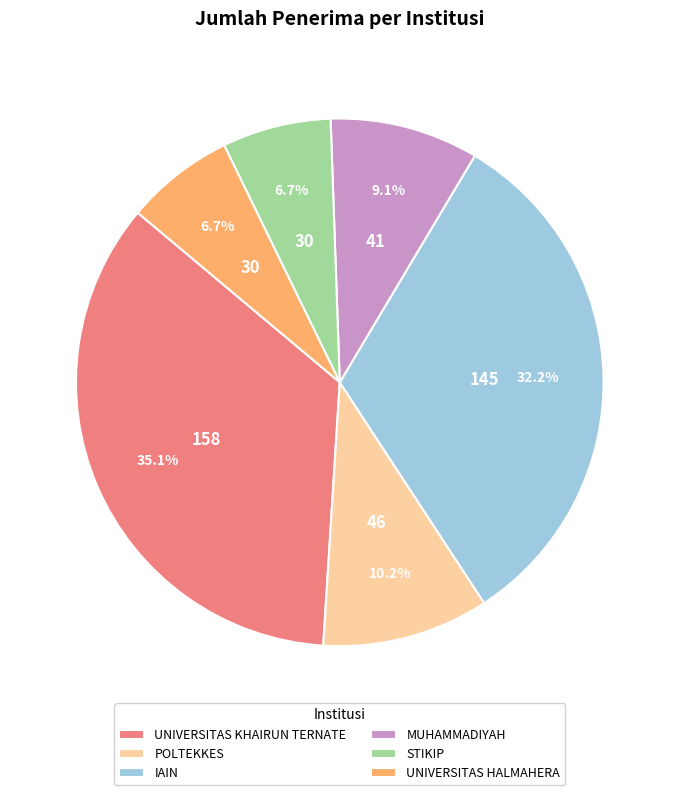

Between POLTEKKES and IAIN, which is larger?

IAIN